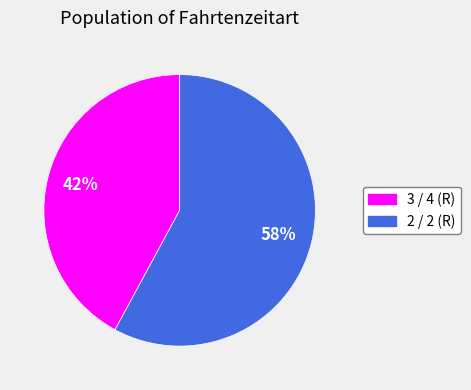

Is there any slice that represents more than half of the pie?

Yes